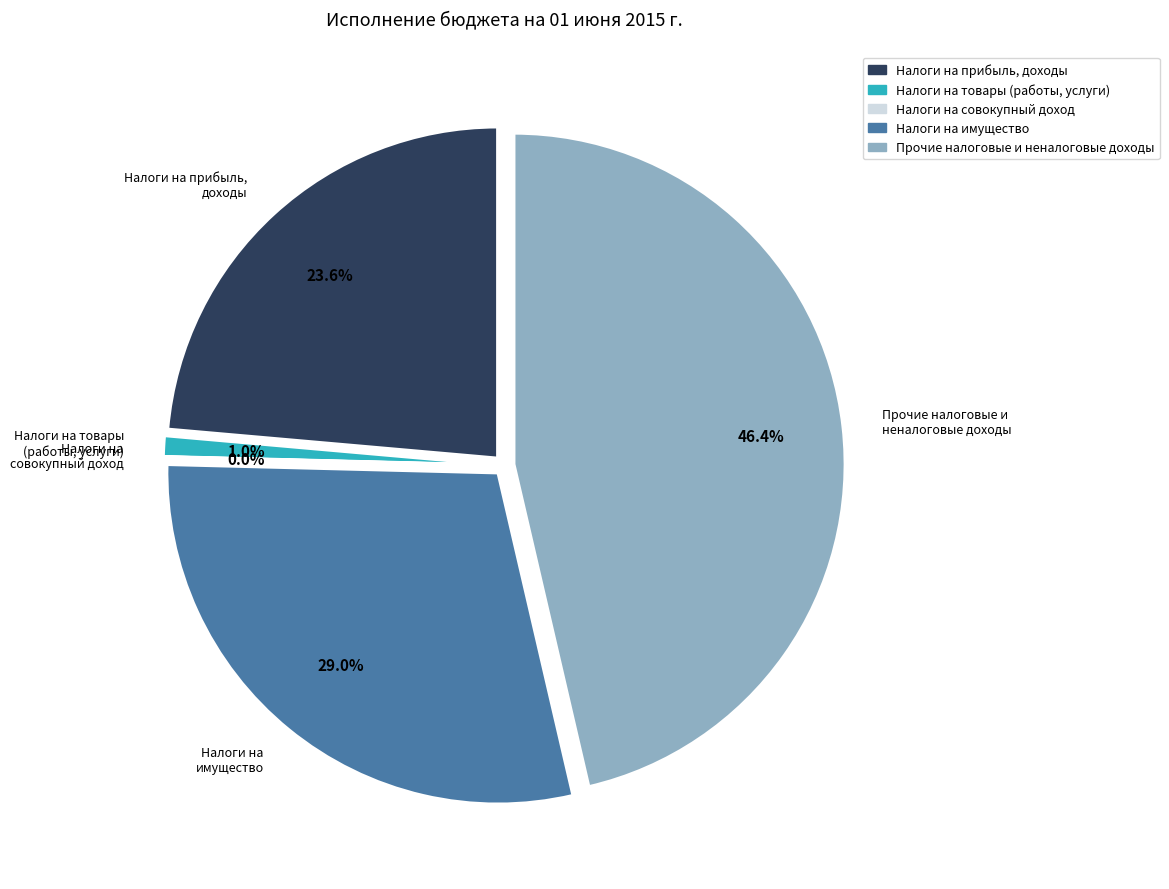

To the nearest percent, what is the combined percentage of НАЛОГИ НА СОВОКУПНЫЙ ДОХОД and НАЛОГИ НА ТОВАРЫ (РАБОТЫ, УСЛУГИ)?

1%